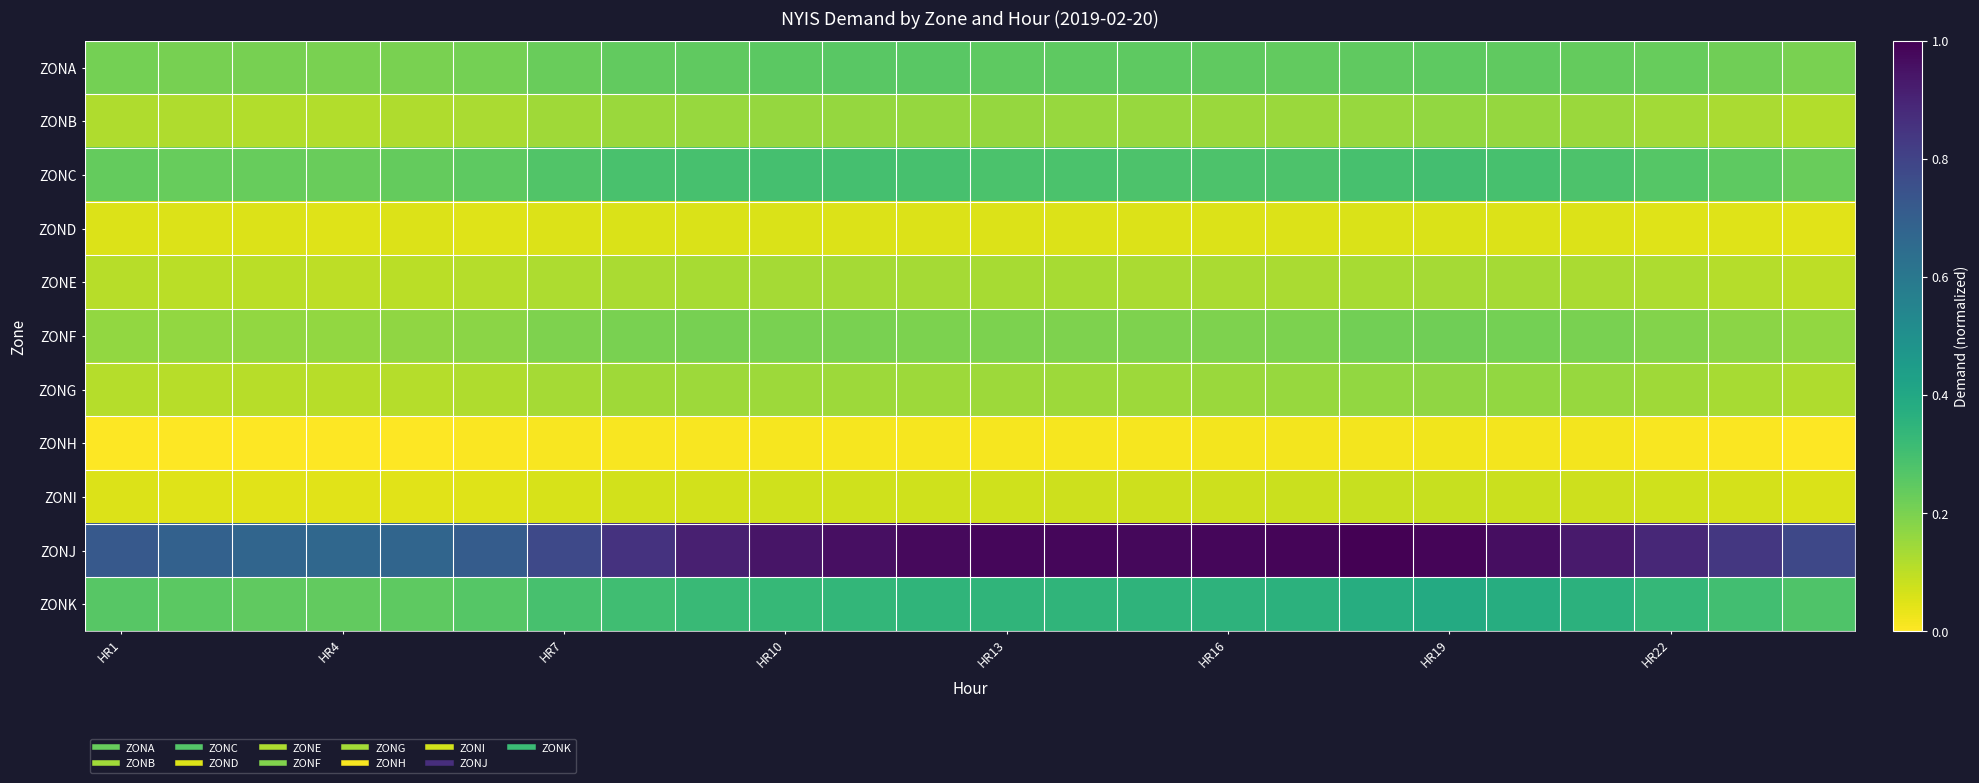

Count the number of data series in this chart.

11